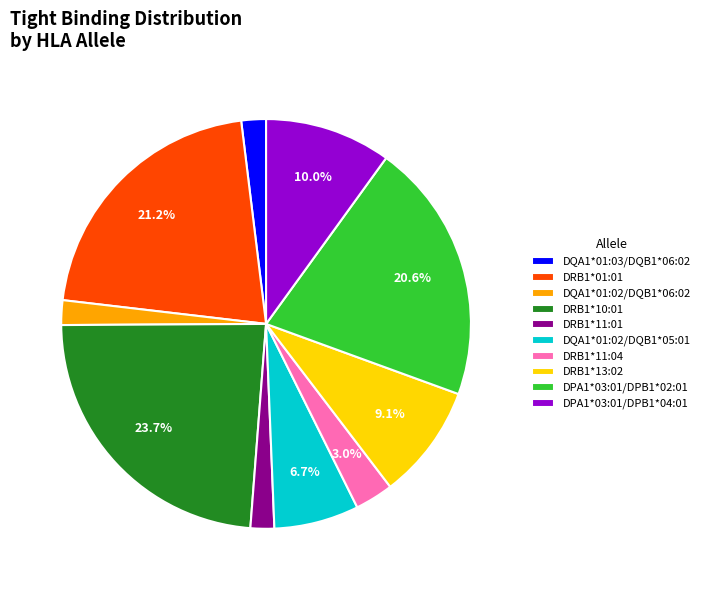

To the nearest percent, what is the average slice percentage?

10%